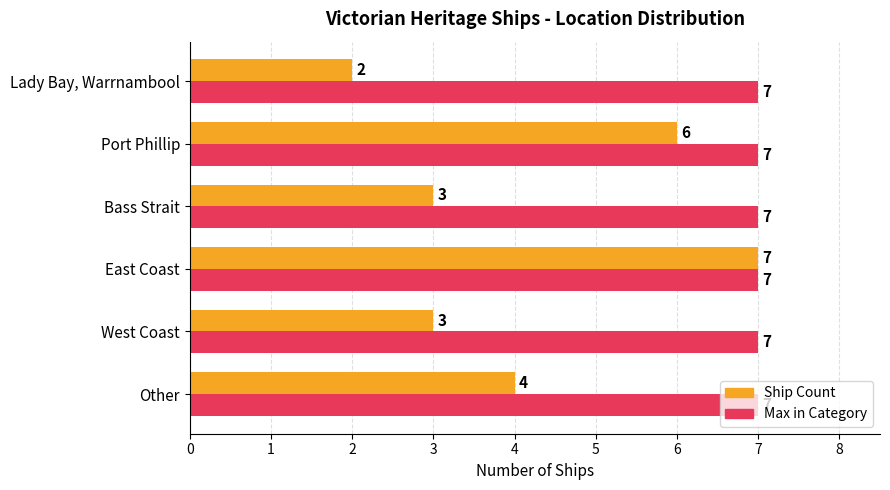

What is the difference between the highest and lowest values at Bass Strait?

4